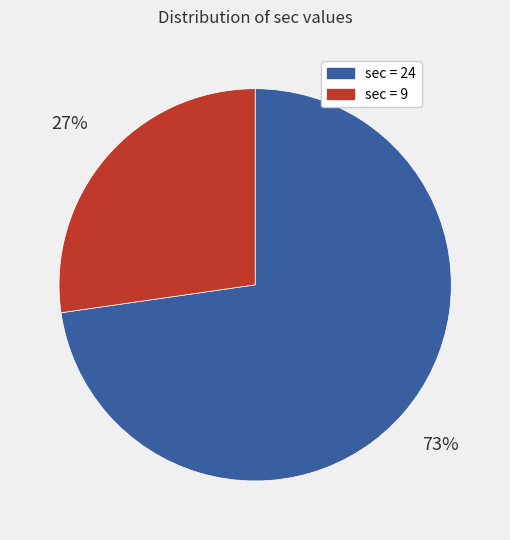

Does any single category account for the majority?

Yes